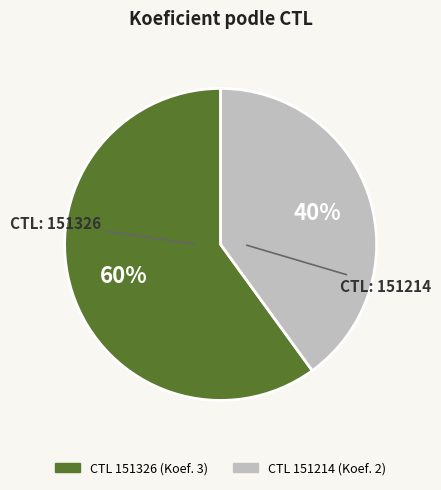

How many slices are in this pie chart?

2